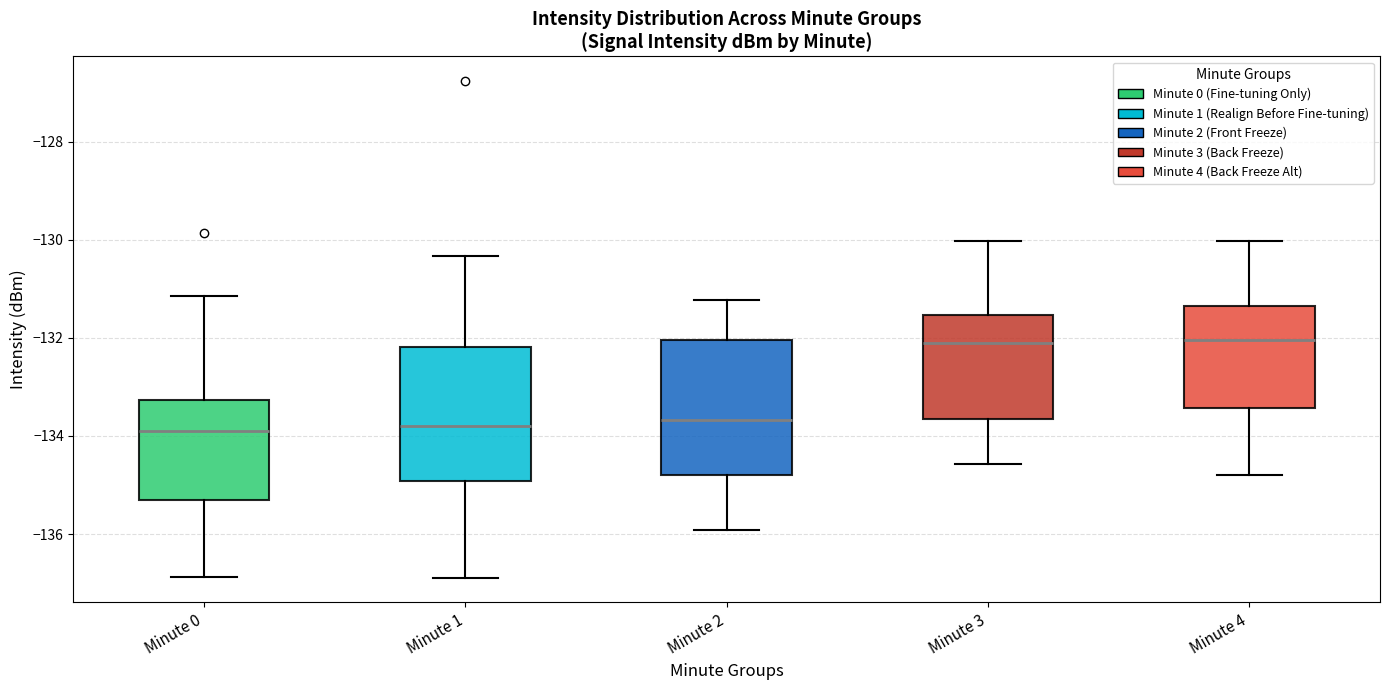

Reading left to right, read every box against the y-axis: the position of its median line, the range the box covers, and the ends of its whiskers. The values are not printed on the chart, so give them approximately, as read against the axis.

Minute 0: median -133.8, box -135.4 to -133.2, whiskers -136.8 to -131.2
Minute 1: median -133.8, box -135.0 to -132.2, whiskers -136.8 to -130.4
Minute 2: median -133.6, box -134.8 to -132.0, whiskers -136.0 to -131.2
Minute 3: median -132.0, box -133.6 to -131.6, whiskers -134.6 to -130.0
Minute 4: median -132.0, box -133.4 to -131.4, whiskers -134.8 to -130.0